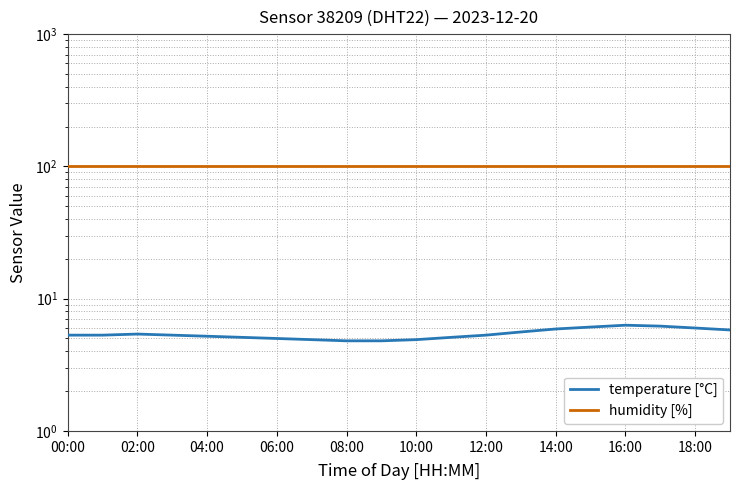

Reading left to right, transcribe all the data shown in this chart.

temperature [°C]: 5.3	5.3	5.4	5.3	5.2	5.1	5.0	4.9	4.8	4.8	4.9	5.1	5.3	5.6	5.9	6.1	6.3	6.2	6.0	5.8
humidity [%]: 99.9	99.9	99.9	99.9	99.9	99.9	99.9	99.9	99.9	99.9	99.9	99.9	99.9	99.9	99.9	99.9	99.9	99.9	99.9	99.9